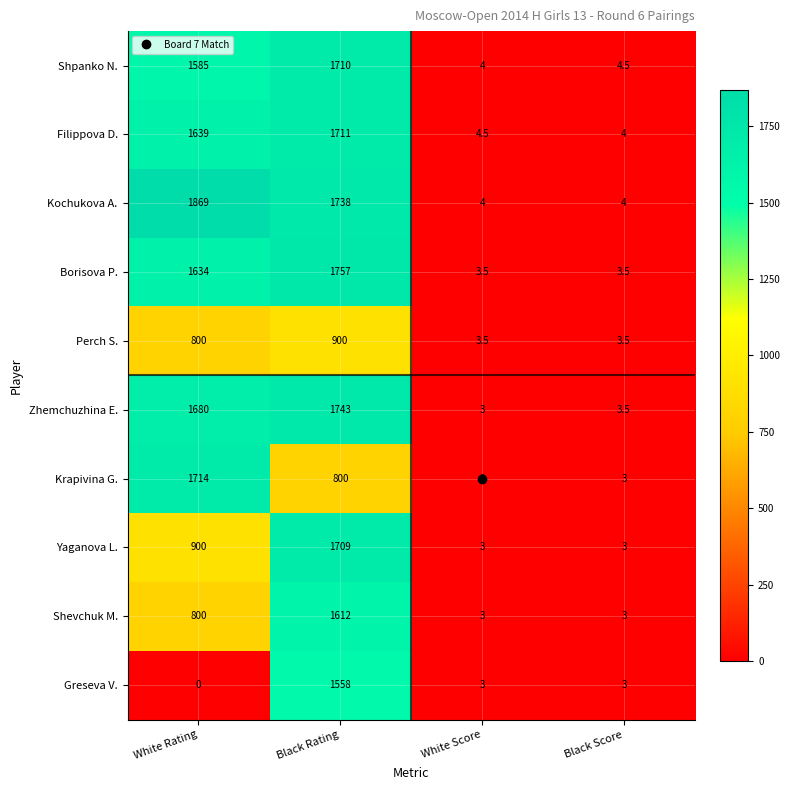

At Black Rating, list the series in order from largest to smallest.

Borisova P., Zhemchuzhina E., Kochukova A., Filippova D., Shpanko N., Yaganova L., Shevchuk M., Greseva V., Perch S., Krapivina G.